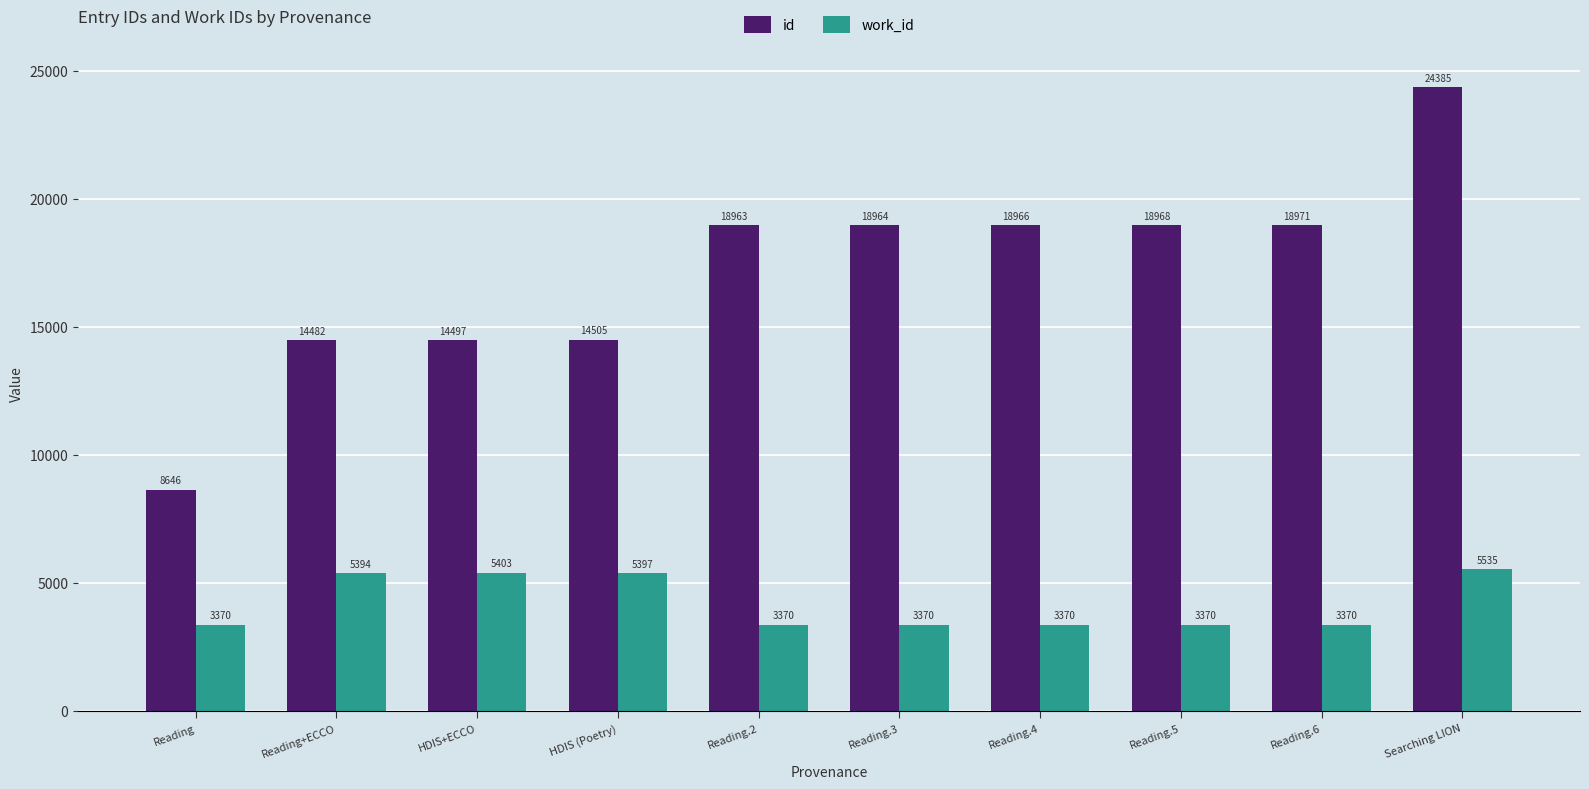

The value of id at Reading.5 is 18968. True or false?

True